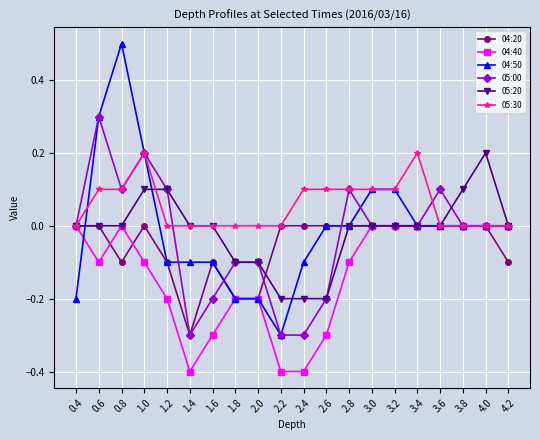

Is the value of 04:20 at 0.4 greater than the value of 04:40 at 2.8?

Yes